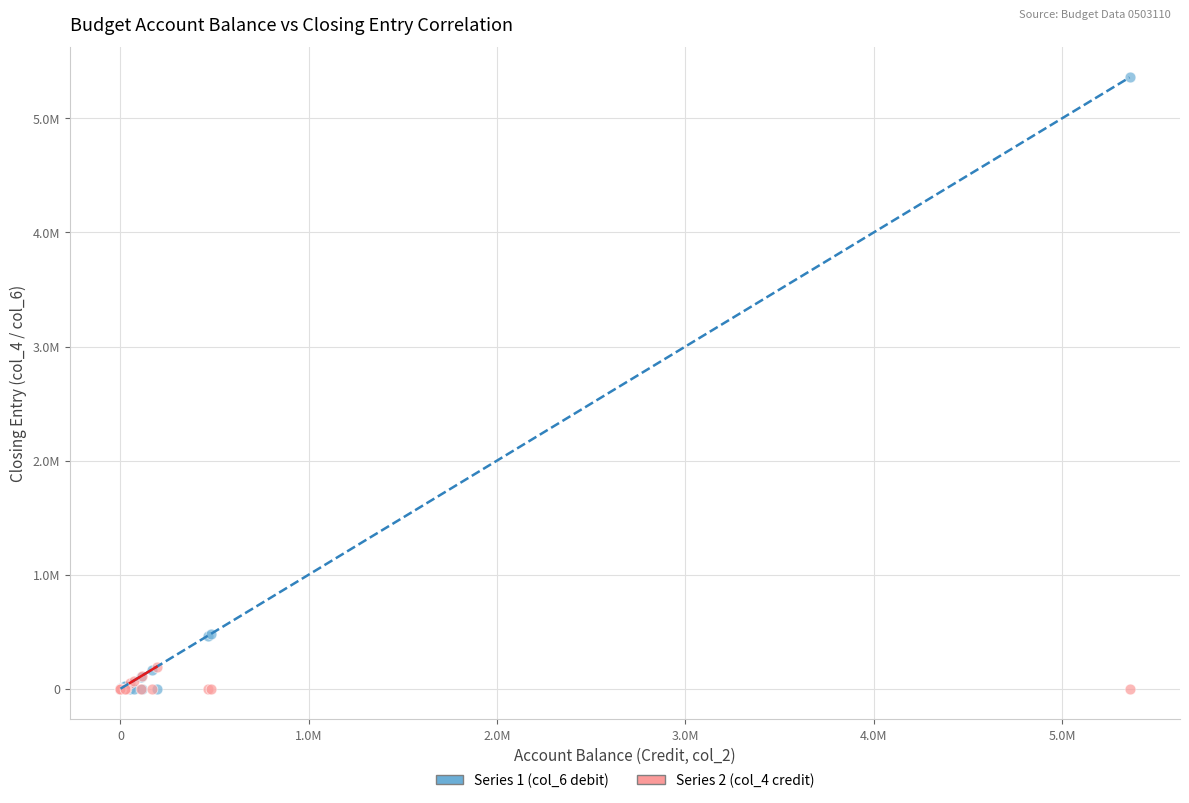

What are all the series names shown in the legend?

Series 1 (col_6 debit), Series 2 (col_4 credit)